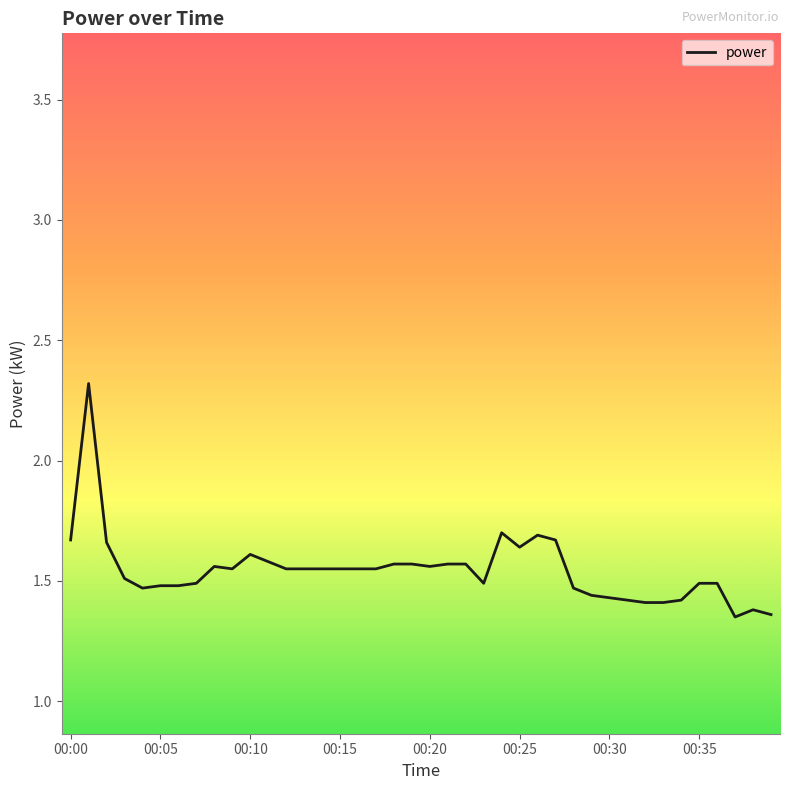

What is the maximum value shown in the chart?

2.3